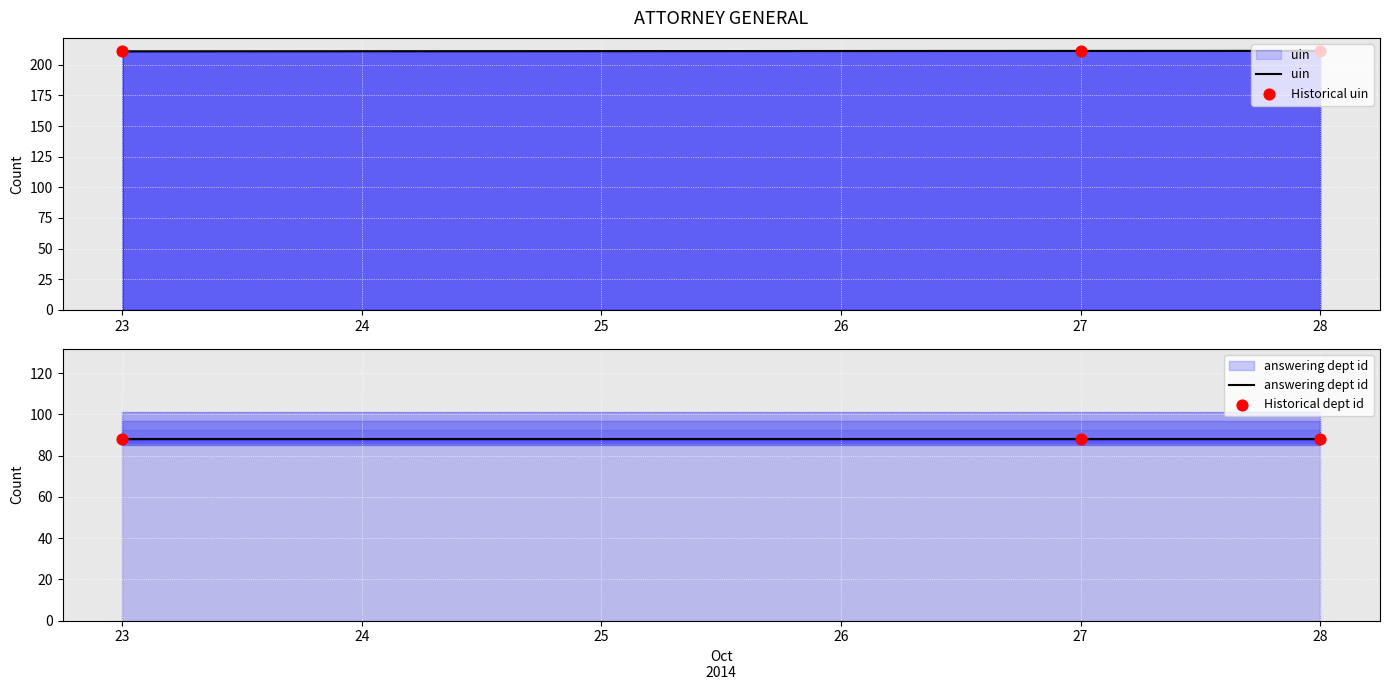

At how many categories does at least one series exceed 121?

3